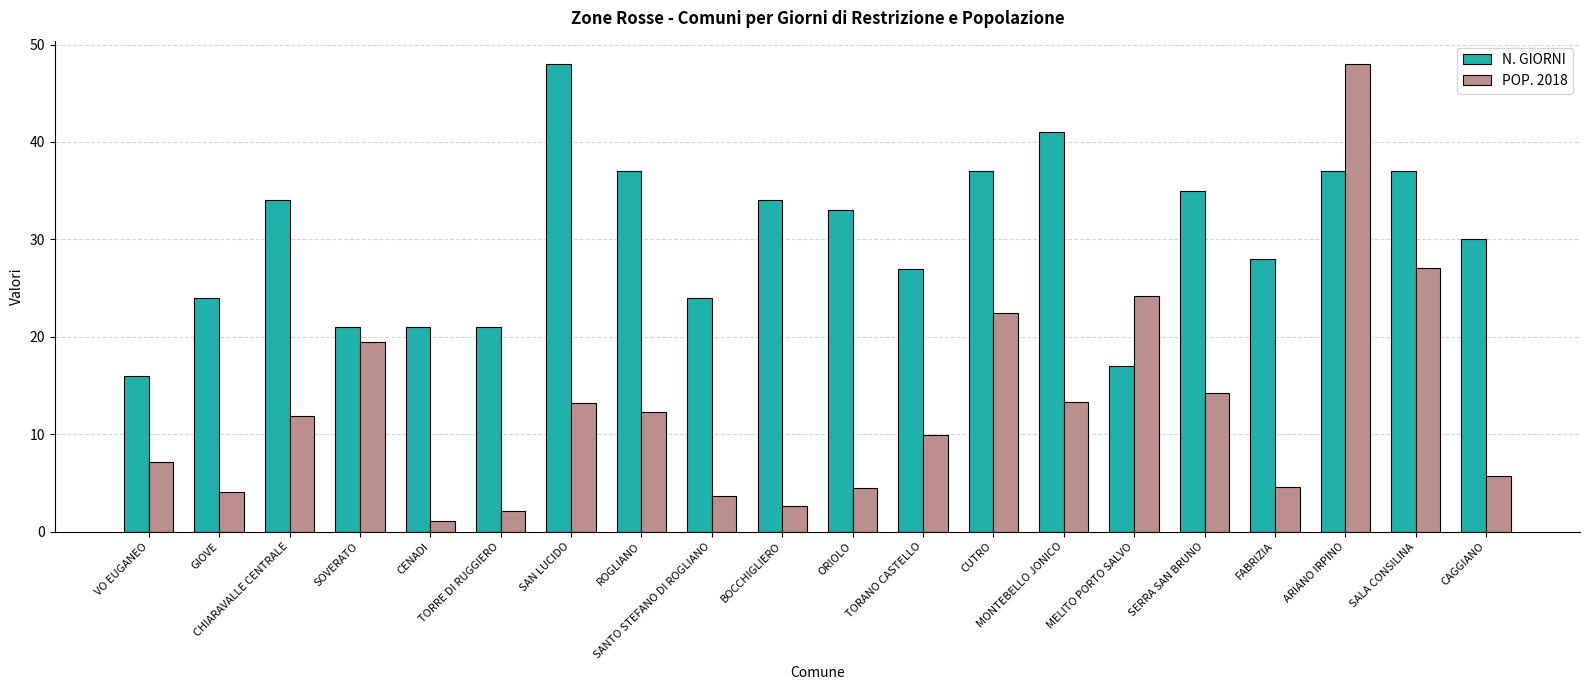

What are all the series names shown in the legend?

N. GIORNI, POP. 2018